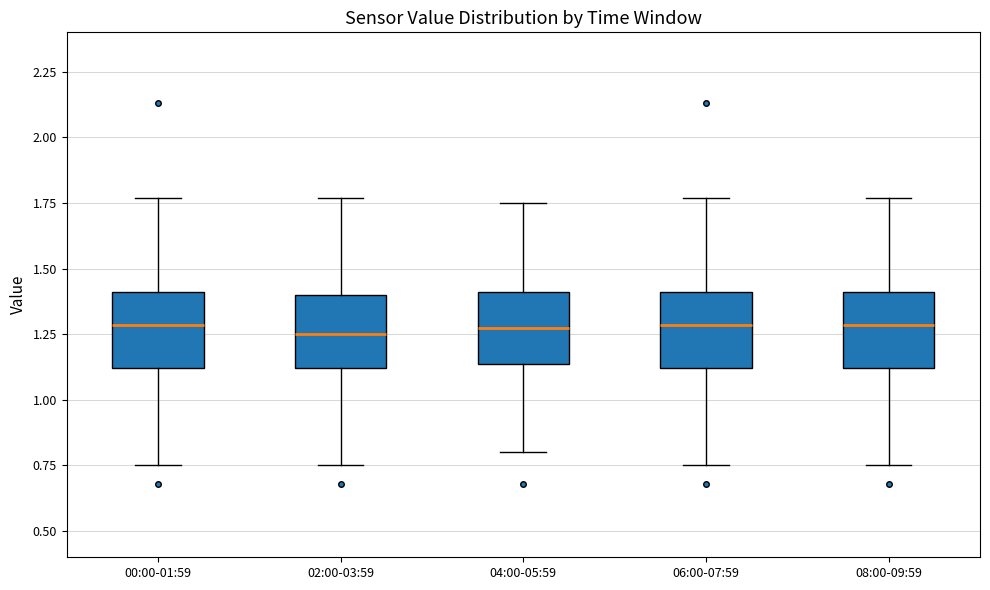

Reading left to right, transcribe this box plot: for each box, give where its median line is, the range the box spans, and where its two whiskers end, as read against the y-axis. The values are not printed on the chart, so give them approximately, as read against the axis.

00:00-01:59: median 1.30, box 1.10 to 1.40, whiskers 0.75 to 1.75
02:00-03:59: median 1.25, box 1.10 to 1.40, whiskers 0.75 to 1.75
04:00-05:59: median 1.30, box 1.15 to 1.40, whiskers 0.80 to 1.75
06:00-07:59: median 1.30, box 1.10 to 1.40, whiskers 0.75 to 1.75
08:00-09:59: median 1.30, box 1.10 to 1.40, whiskers 0.75 to 1.75